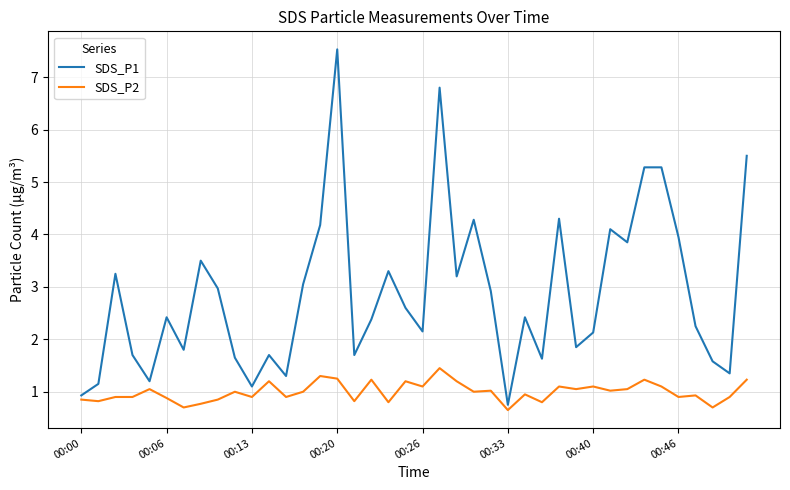

List the series in order of their overall mean, highest first.

SDS_P1, SDS_P2